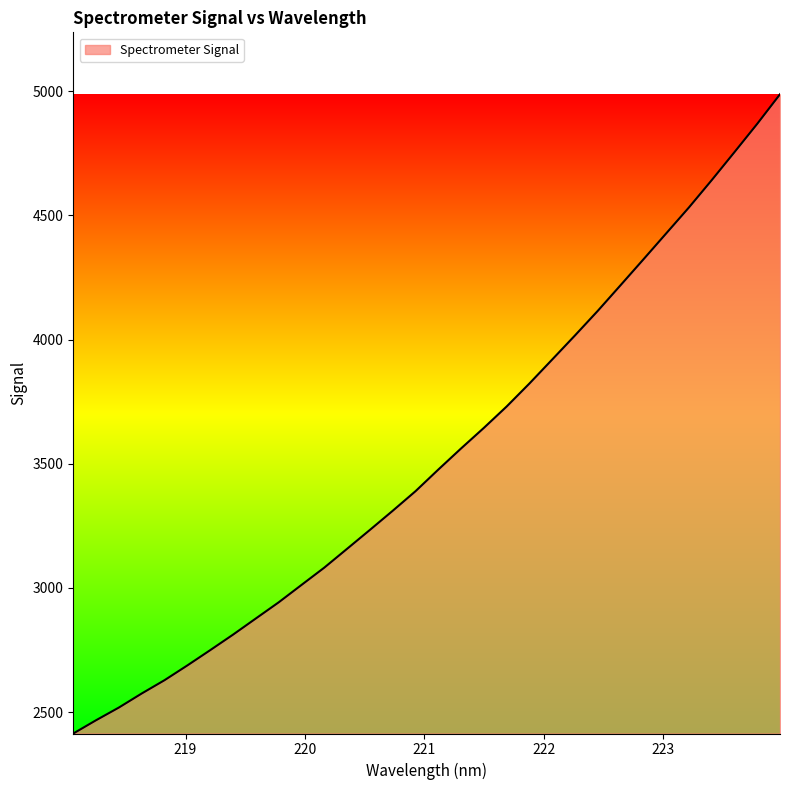

What is the difference between the maximum and minimum values?

2574.4